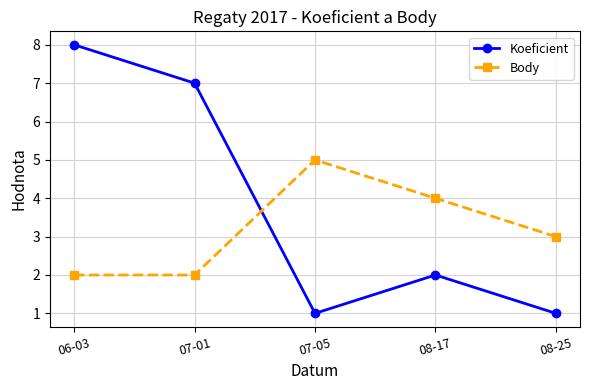

At how many categories does at least one series exceed 2?

5